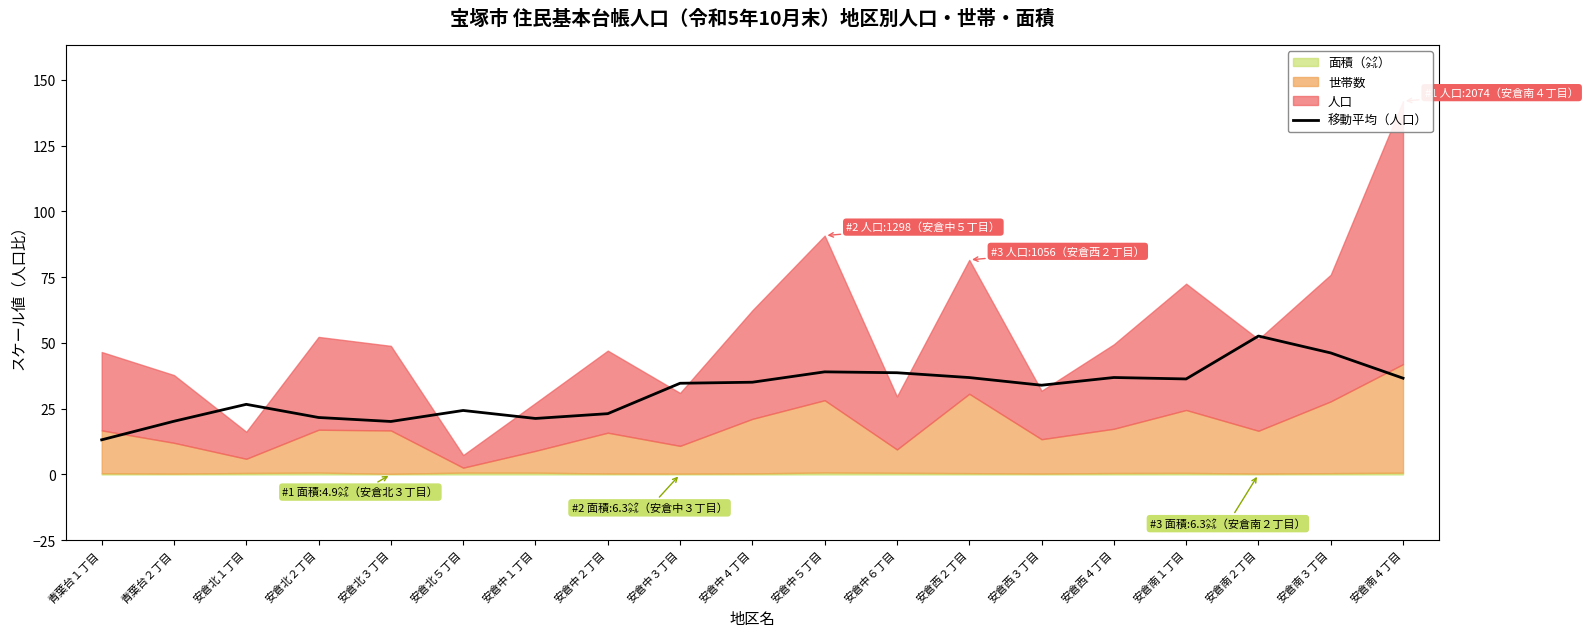

True or false: the data shows 5.0 at 安倉北２丁目.

False